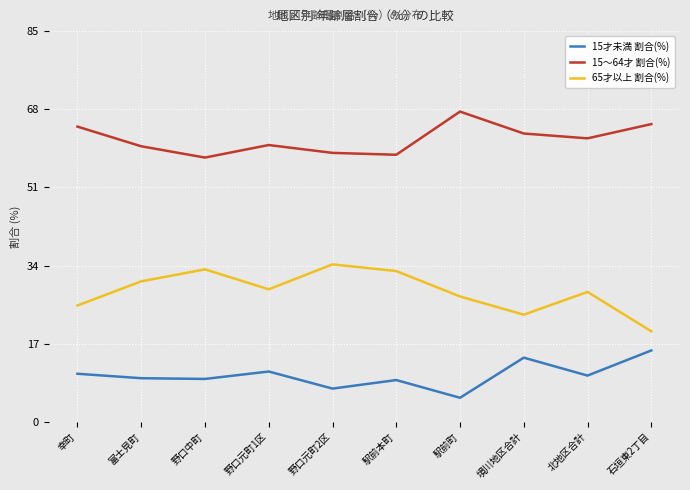

True or false: 65才以上 割合(%) and 15才未満 割合(%) intersect in this chart.

False